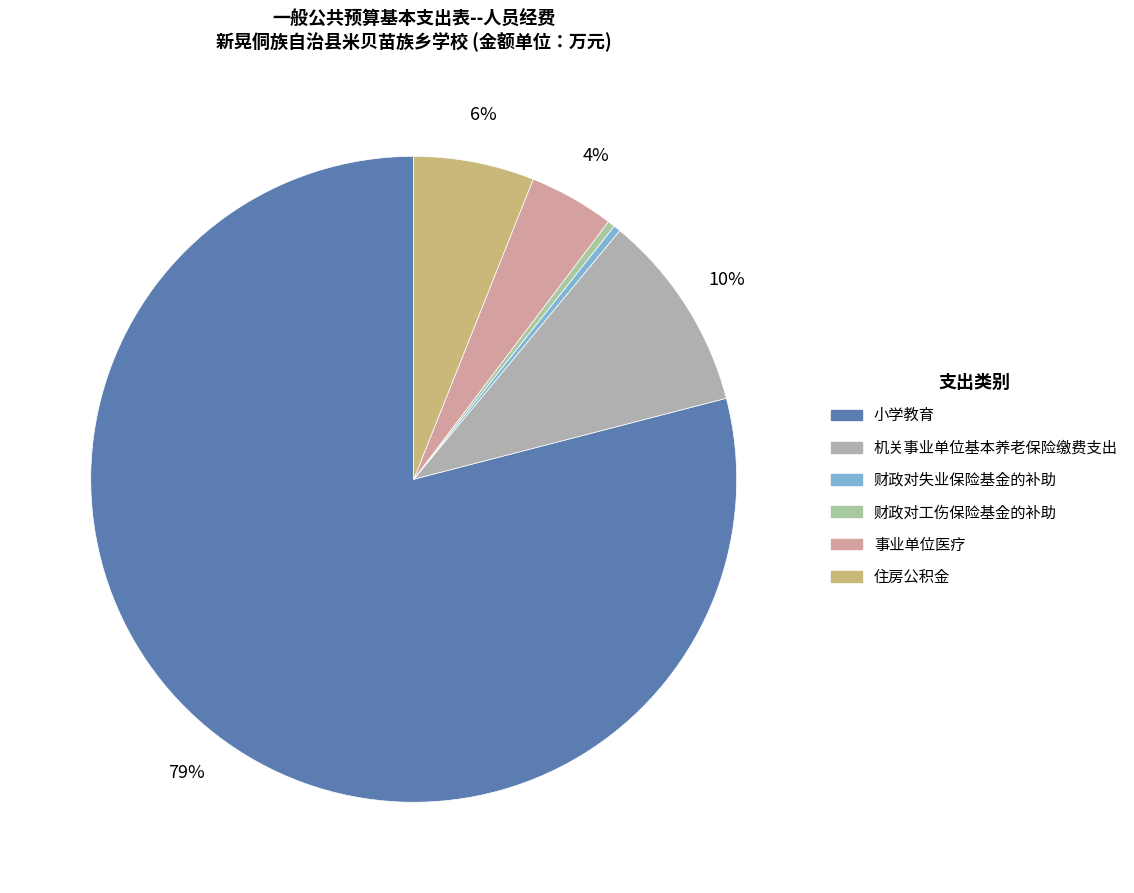

To the nearest percent, what is the average slice percentage?

17%